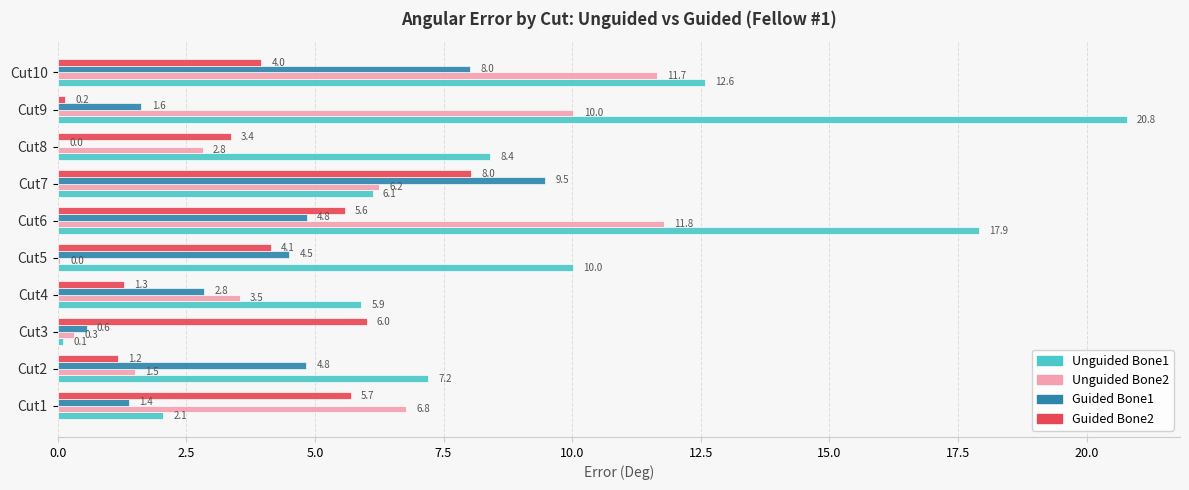

What value does the Unguided Bone1 series have at Cut5?

10.0